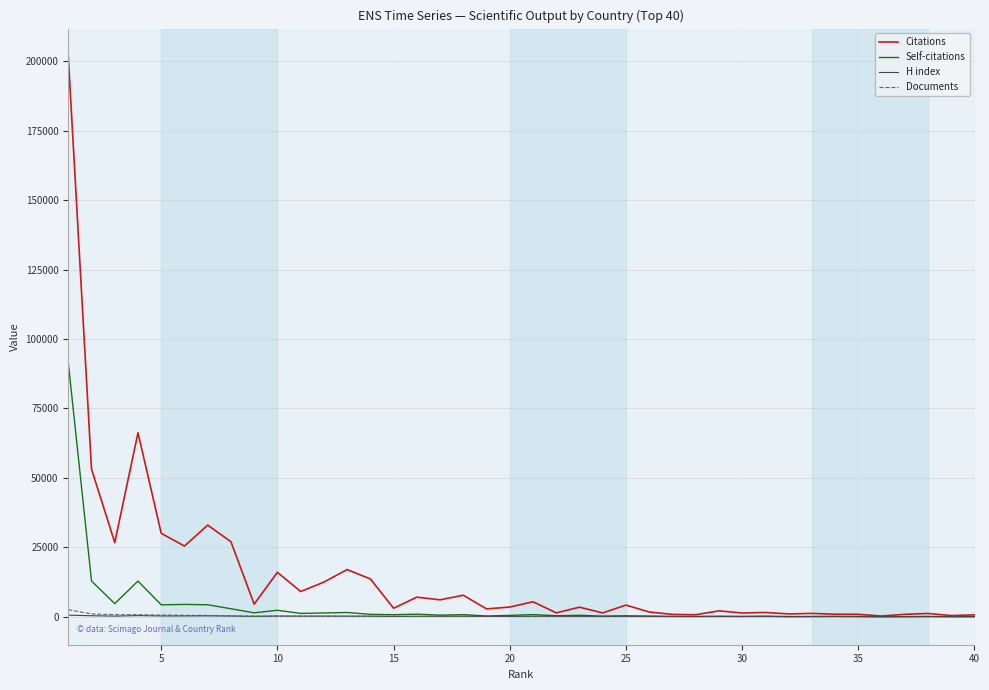

Which series has the largest range (max minus min)?

Citations